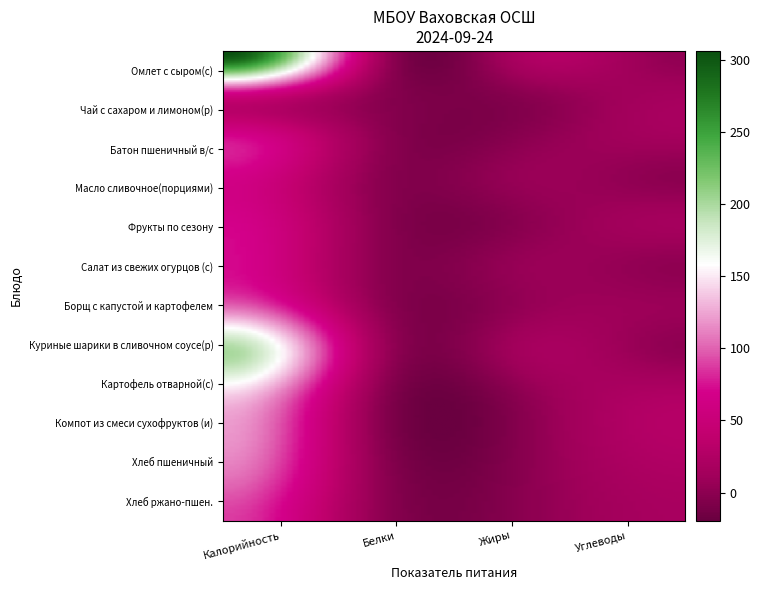

Reading right to left, what are all the values shown in this chart?

Омлет с сыром(с): 2.2	24.8	17.9	306.0
Чай с сахаром и лимоном(р): 15.0	0.1	0.3	61.0
Батон пшеничный в/с: 14.7	0.3	2.4	71.4
Масло сливочное(порциями): 0.1	7.2	0.1	65.2
Фрукты по сезону: 15.4	0.5	0.6	68.6
Салат из свежих огурцов (с): 1.6	7.0	0.5	71.9
Борщ с капустой и картофелем: 8.2	6.0	4.1	103.4
Куриные шарики в сливочном соусе(р): 2.2	16.3	14.0	199.9
Картофель отварной(с): 23.5	4.1	3.0	143.1
Компот из смеси сухофруктов (и): 29.3	0.1	0.4	119.2
Хлеб пшеничный: 22.1	0.4	3.4	105.5
Хлеб ржано-пшен.: 17.8	0.5	3.0	88.0